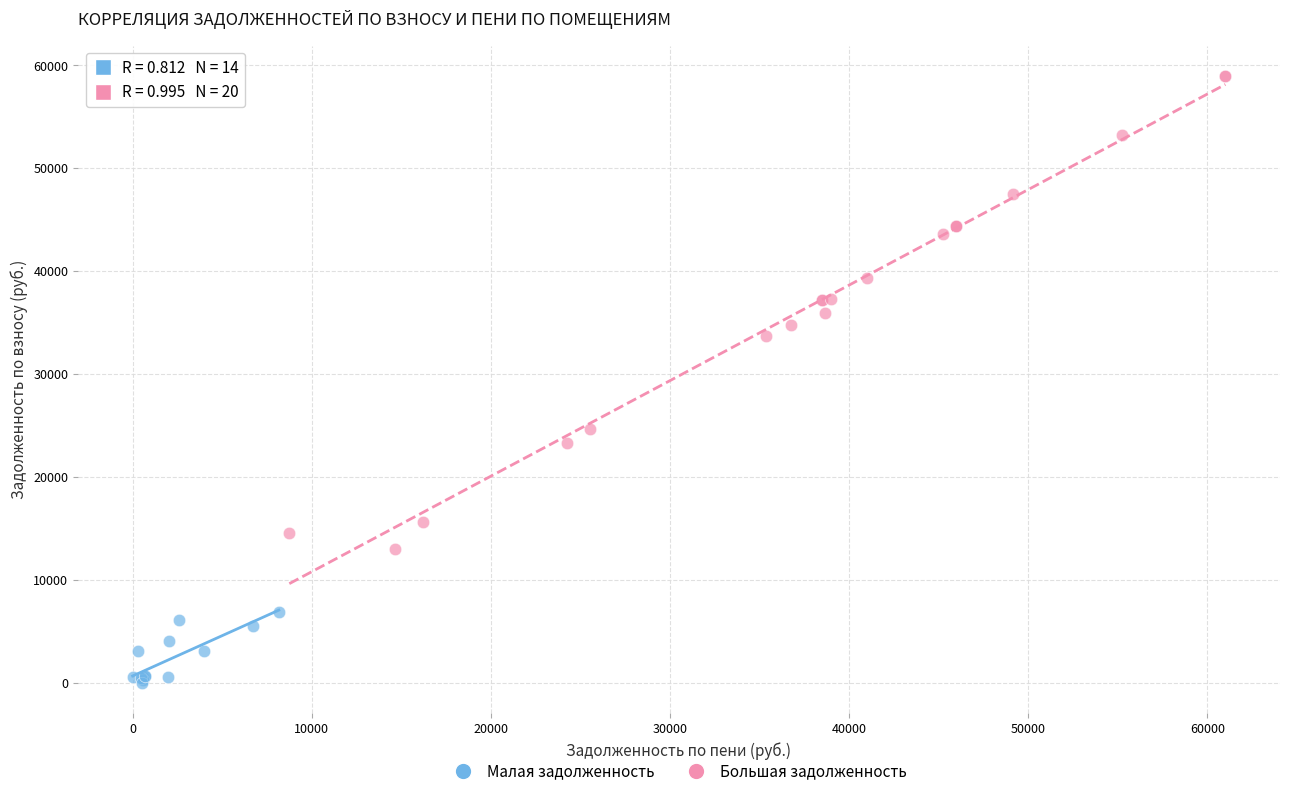

Which series has the largest Y range (max minus min)?

Большая задолженность